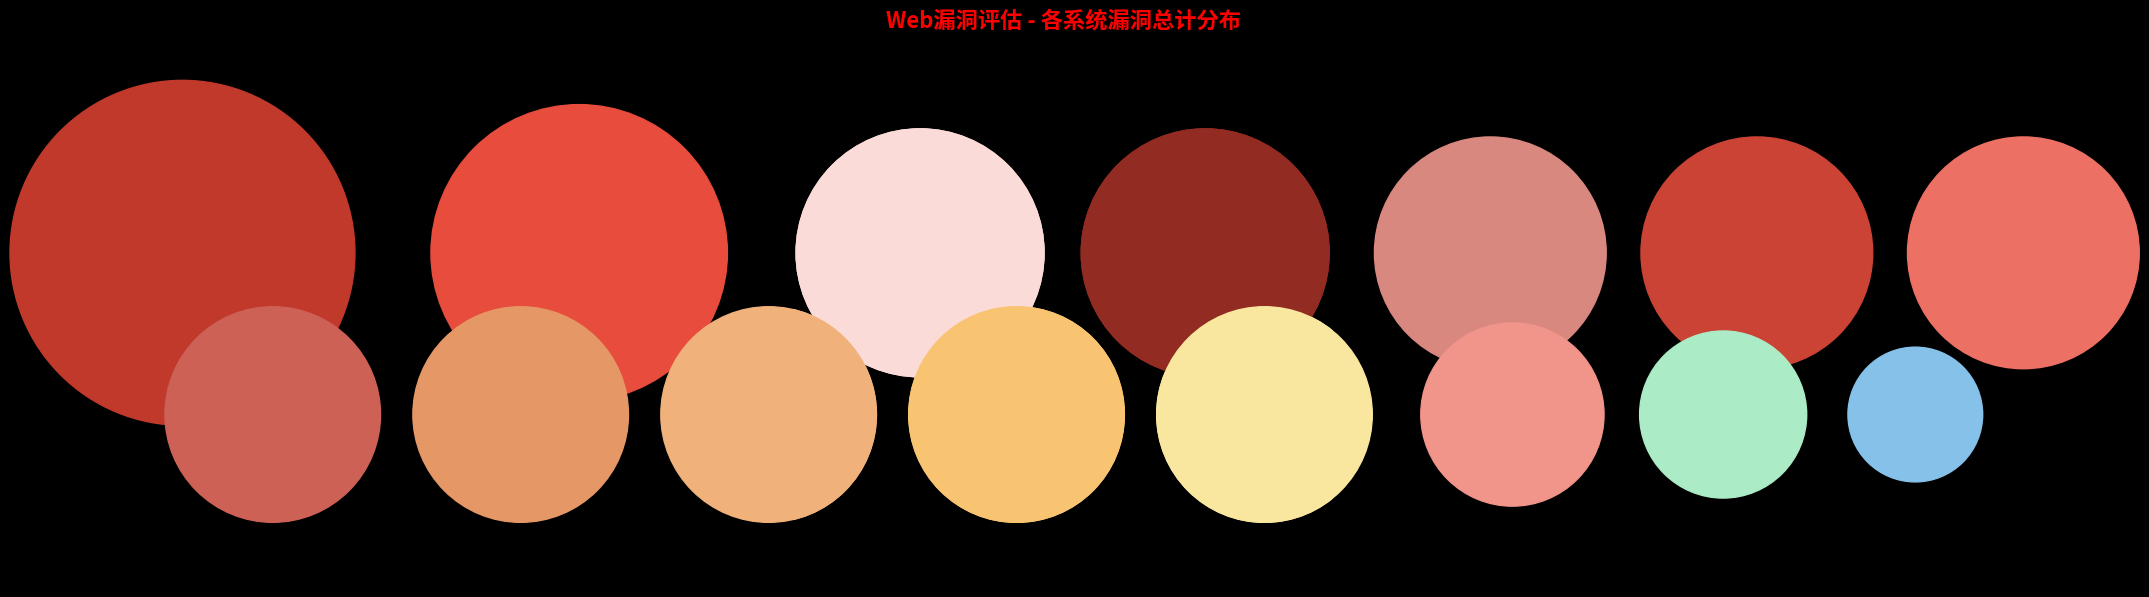

Is it true that OA测试环境 is 1% of the pie?

False